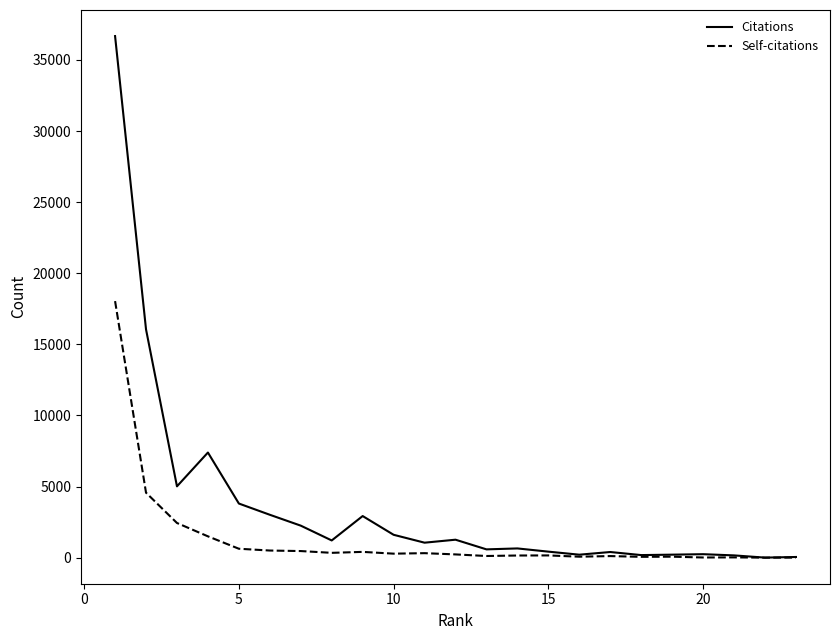

List the series in order of their peak value, highest first.

Citations, Self-citations